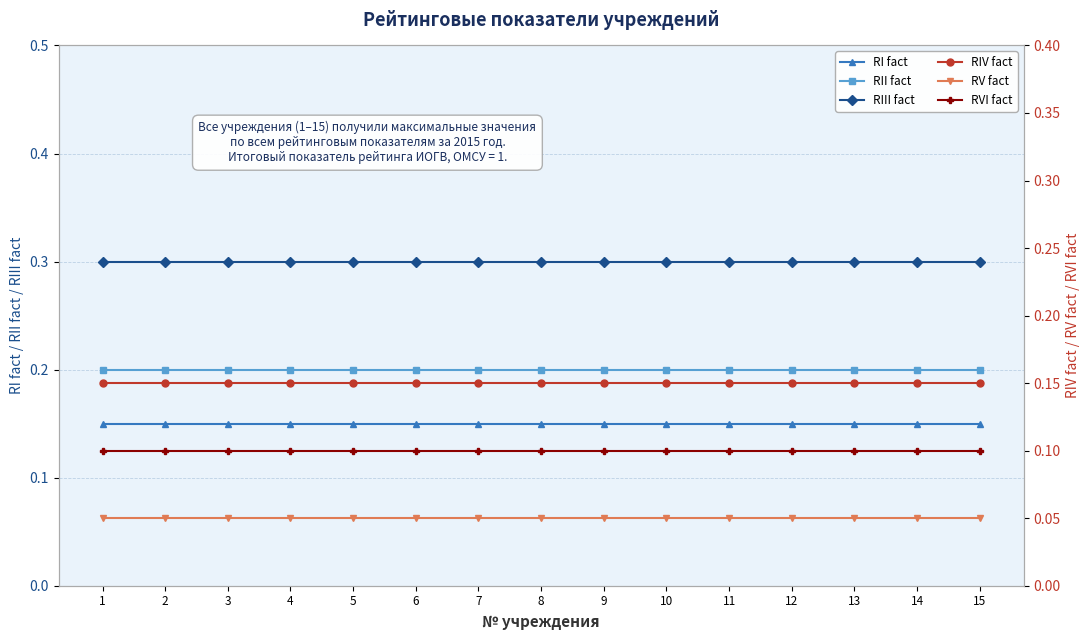

Which has a higher value, 11 or 9?

11